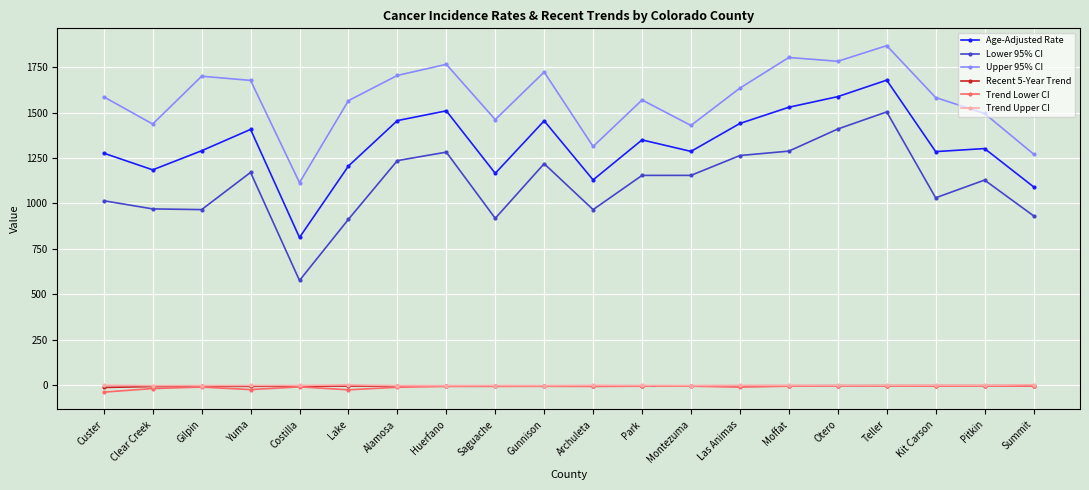

What is the average value of the Upper 95% CI series?

1574.2